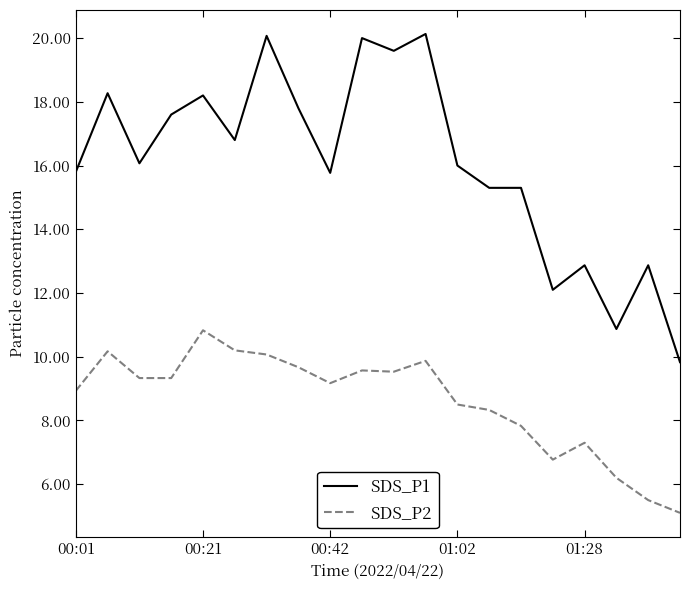

What is the difference between the maximum and minimum values in the SDS_P2 series?

5.7